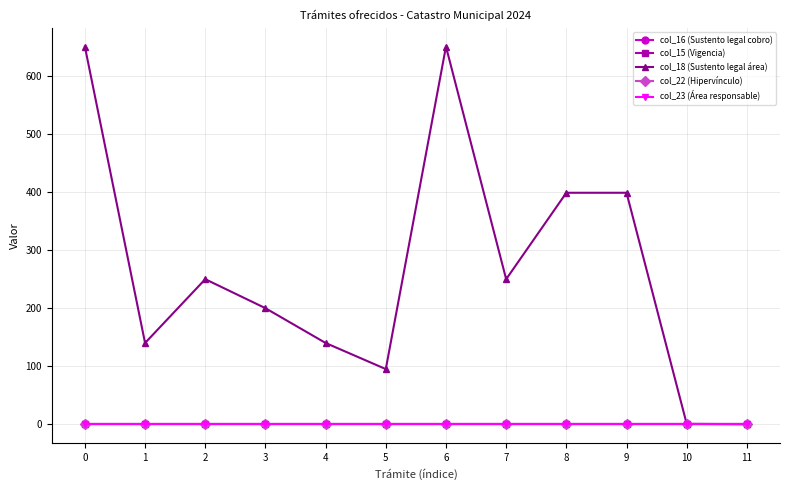

Does the chart have visible grid lines?

Yes